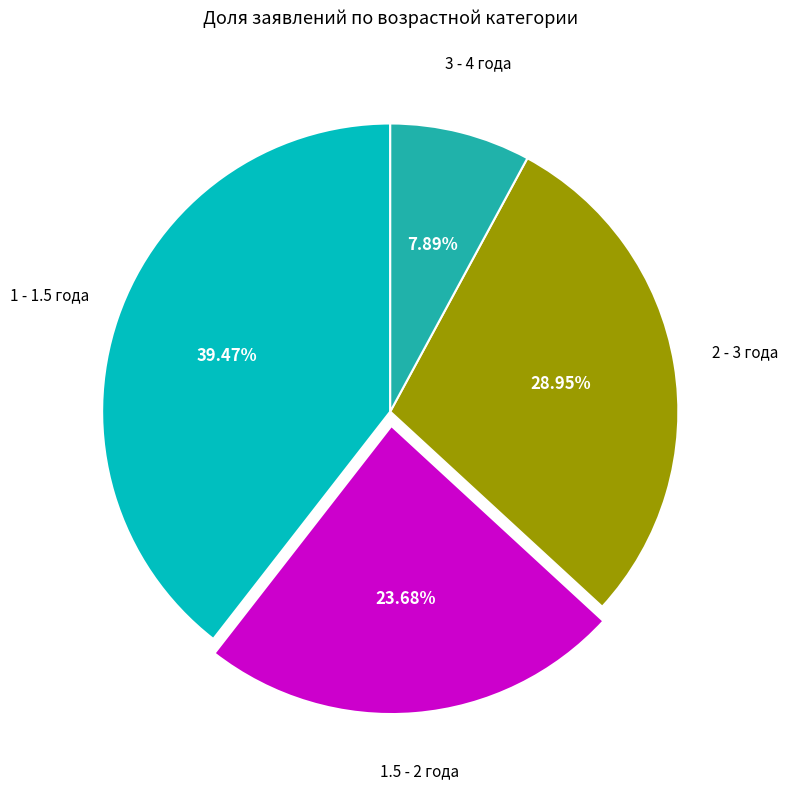

Does any single category account for the majority?

No